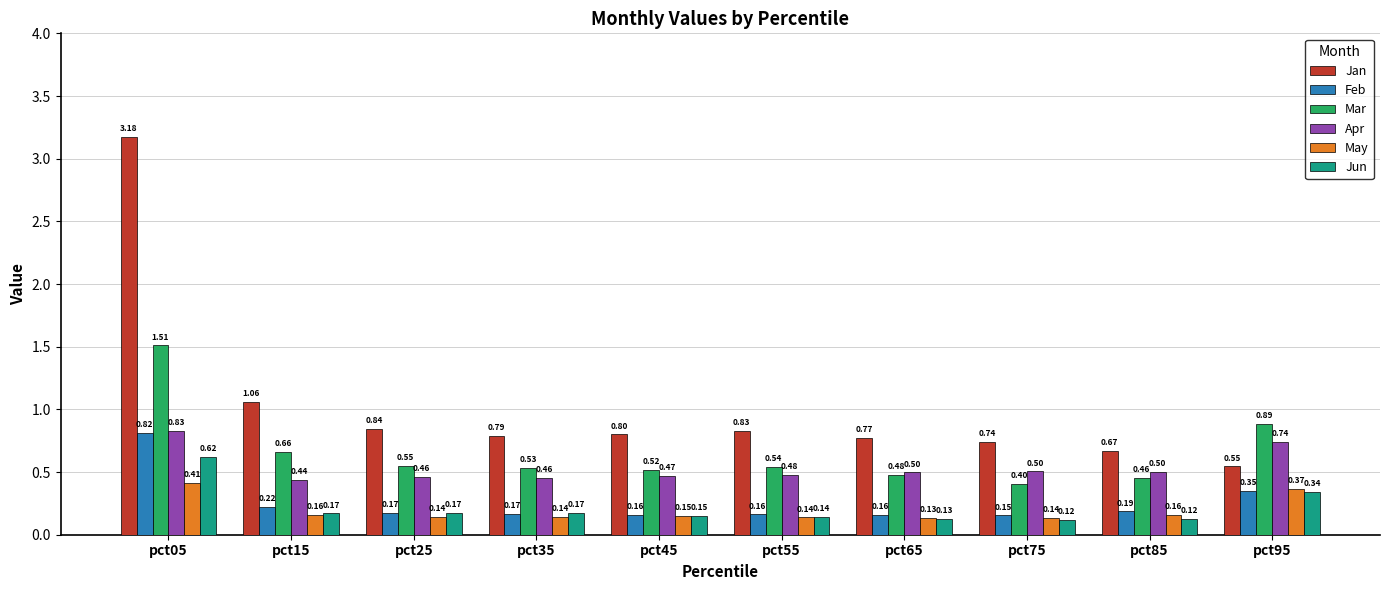

Count the number of data series in this chart.

6